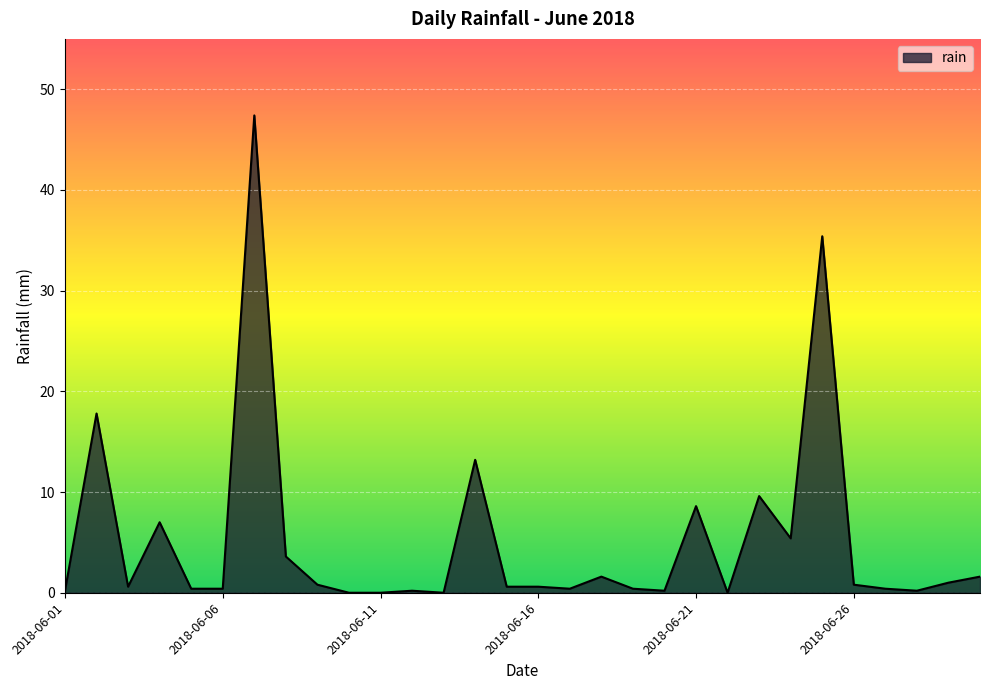

What is the greatest value displayed?

47.4